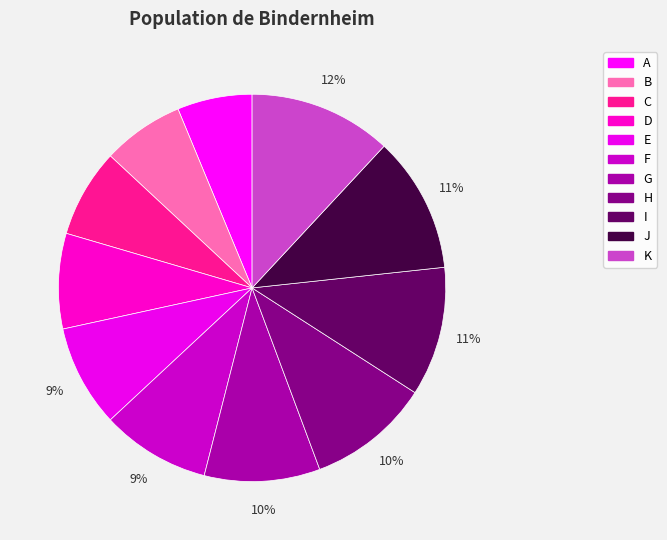

To the nearest percent, what percentage of the pie is H?

10%